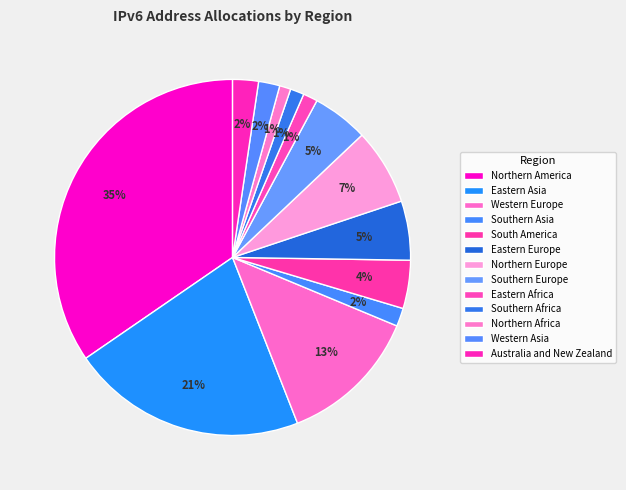

Does any single category account for the majority?

No